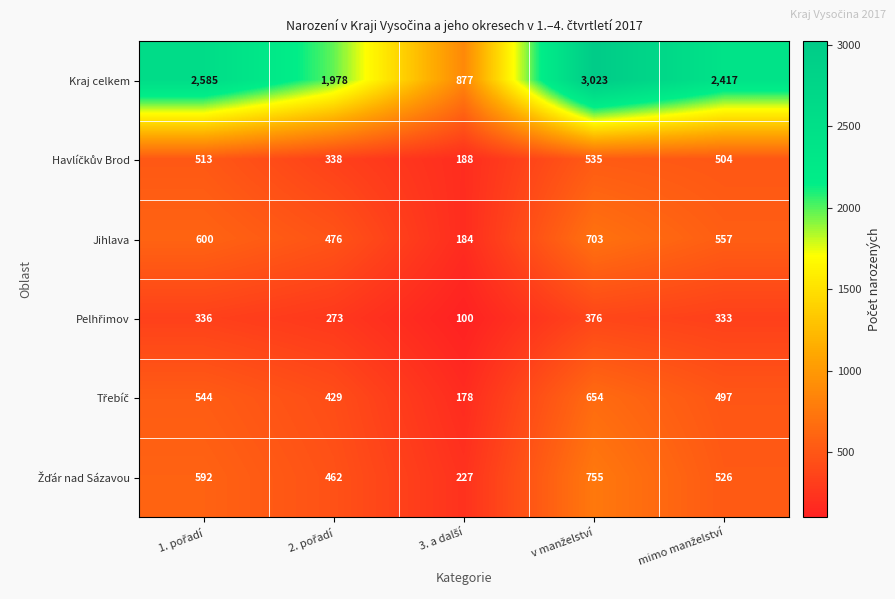

Which series has the widest spread of values?

Kraj celkem